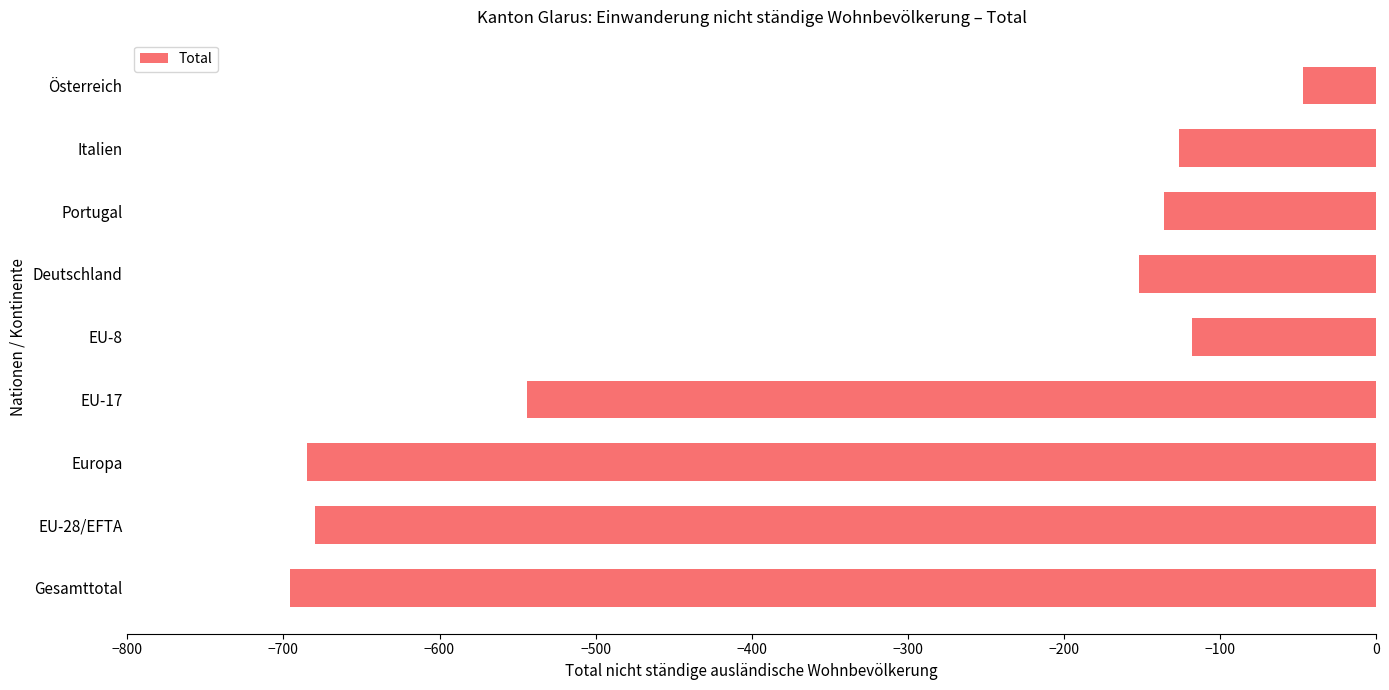

What is the difference between the second highest and minimum values?

578